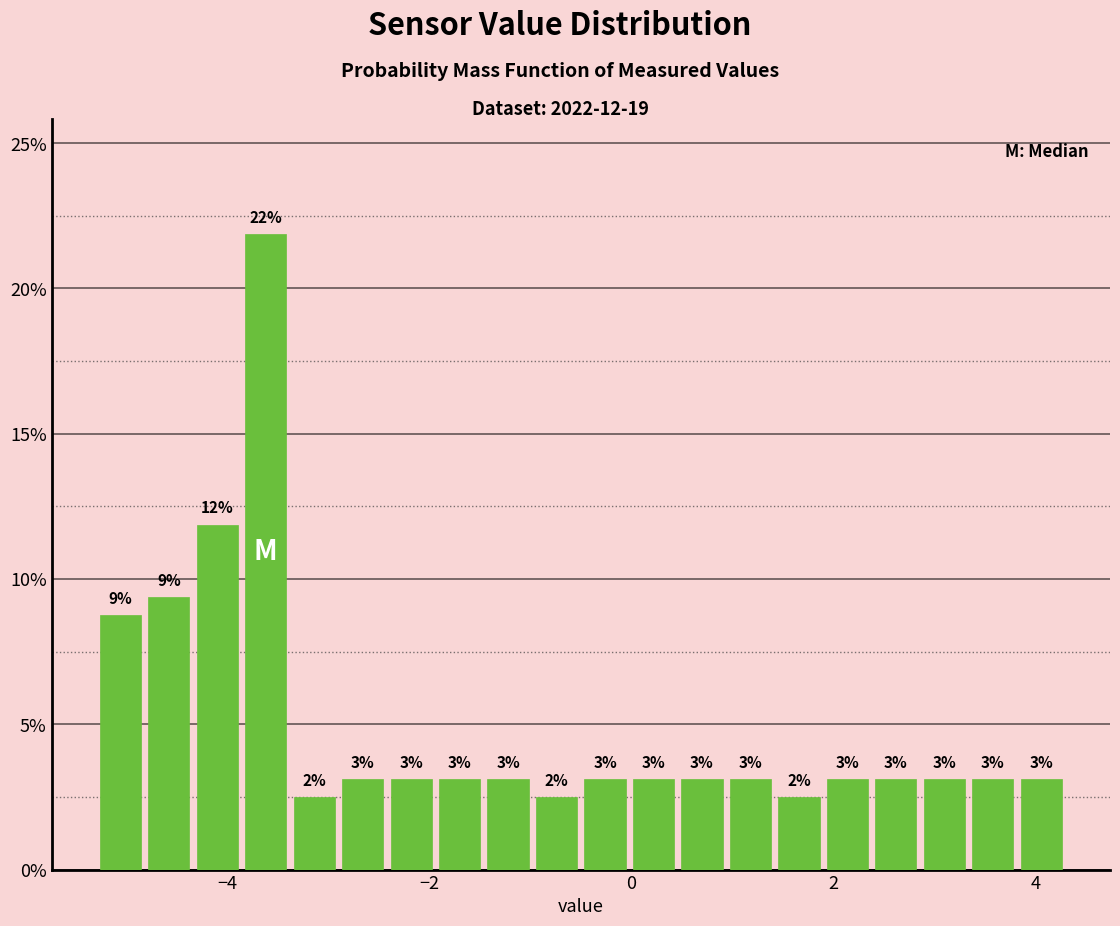

Read against the x-axis, roughly where is the centre of the tallest bar?

-3.6